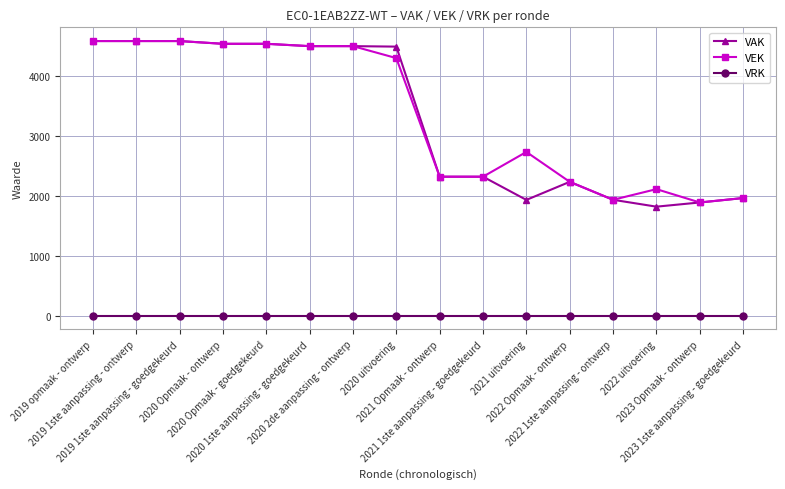

True or false: VRK and VEK intersect in this chart.

False